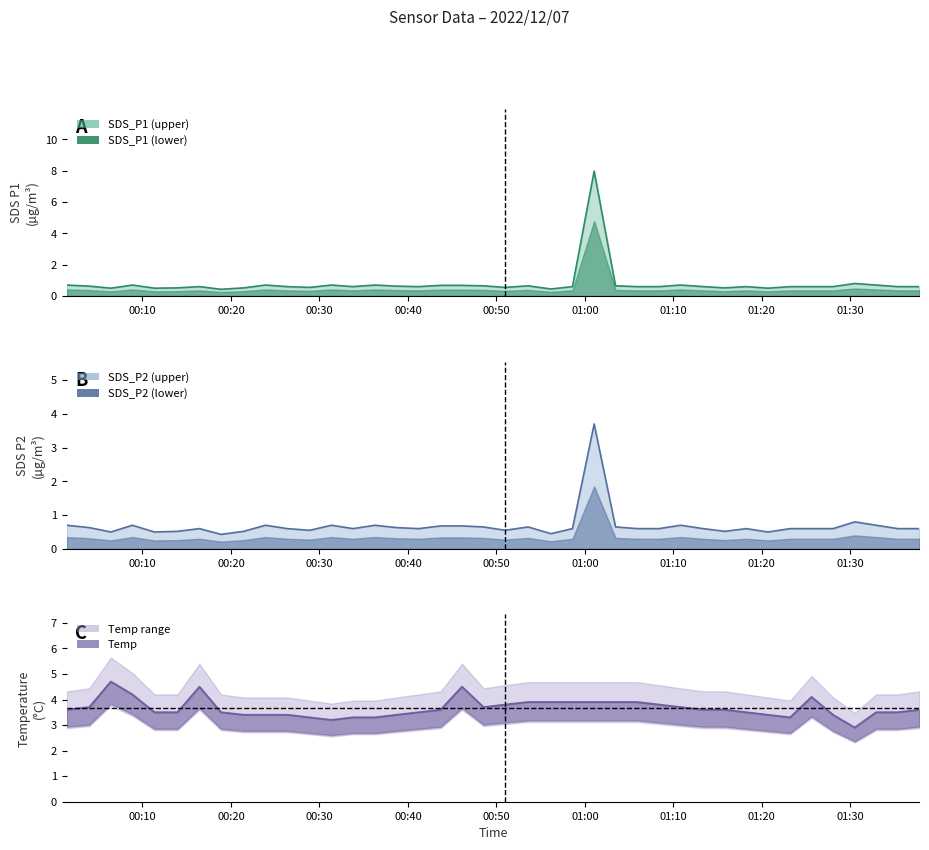

What is the sum of all Temp values?

146.3